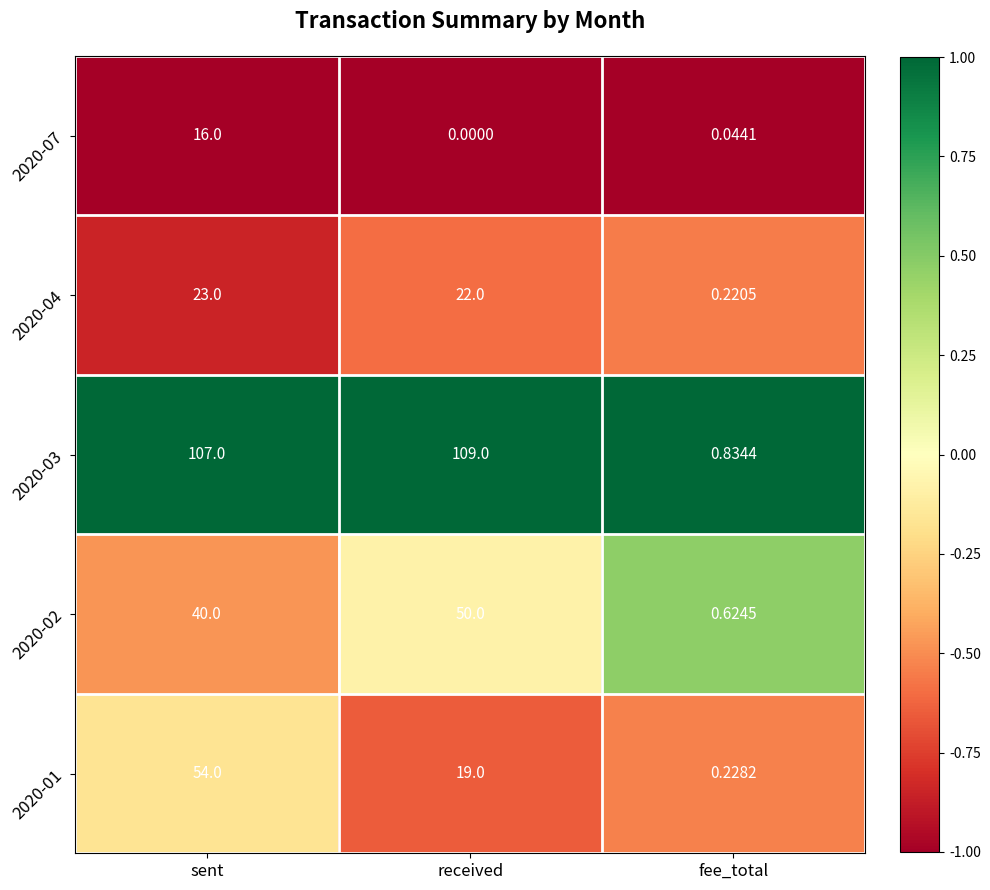

Which series has the largest range (max minus min)?

2020-03